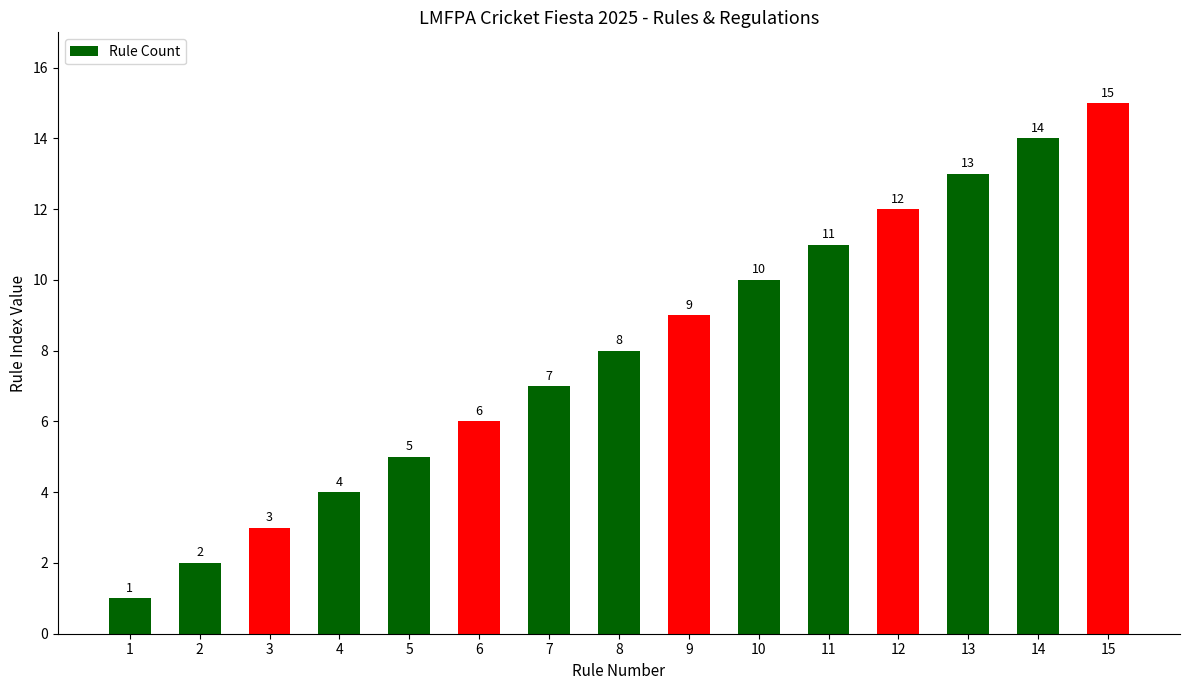

Is it true that the value at 2 is 3?

False